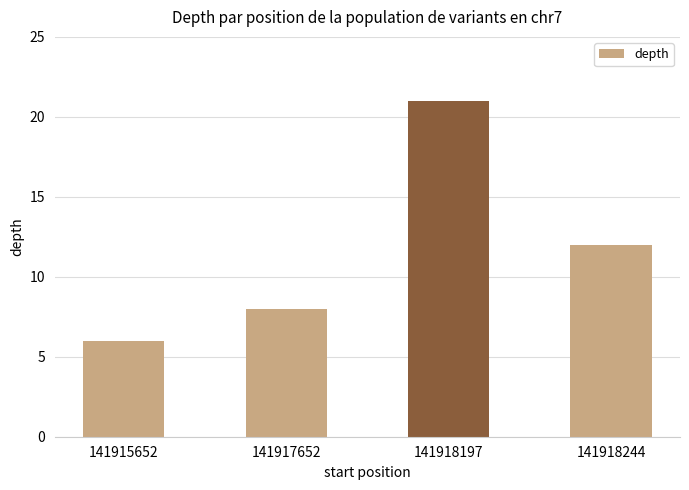

What is the difference between the maximum and minimum values?

15